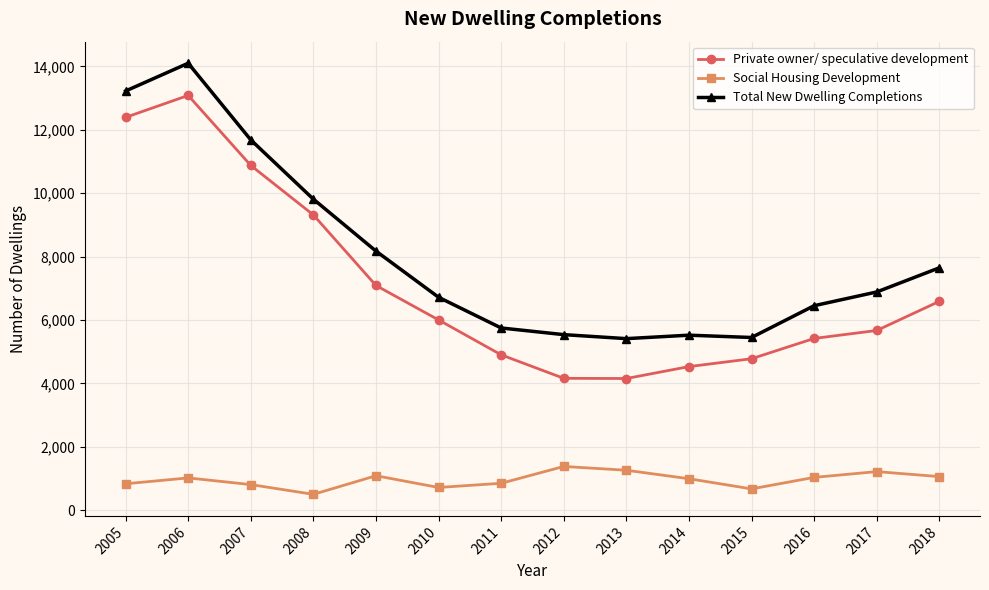

Where does the Total New Dwelling Completions series first go above 6882?

2005